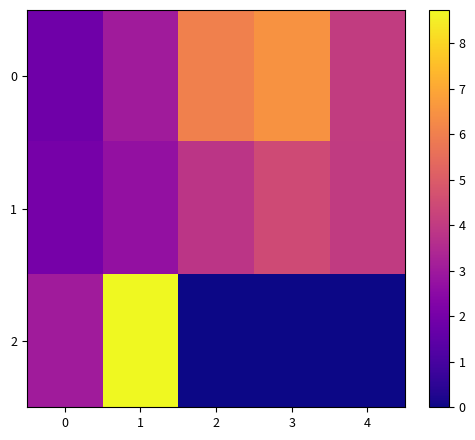

Which series has the largest range (max minus min)?

2